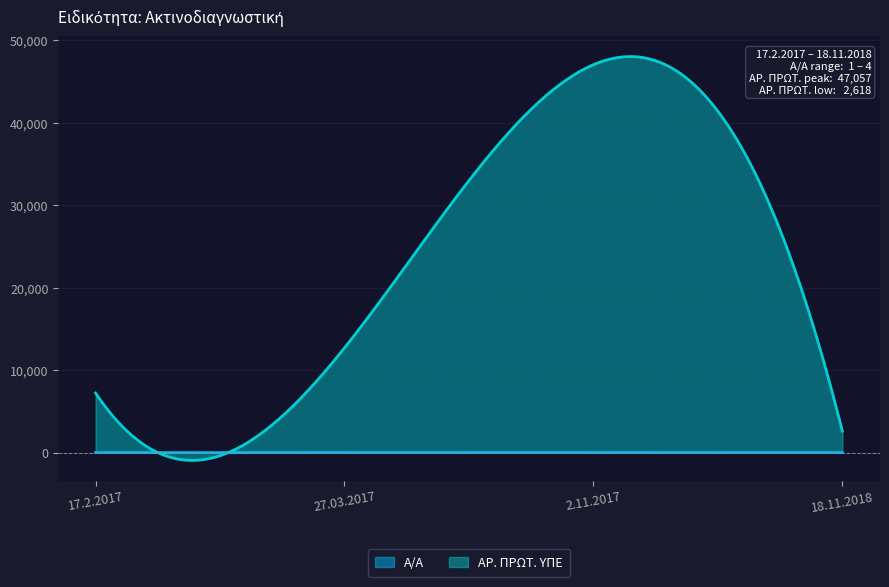

How many interior local peaks does the ΑΡ. ΠΡΩΤ. ΥΠΕ series have?

1